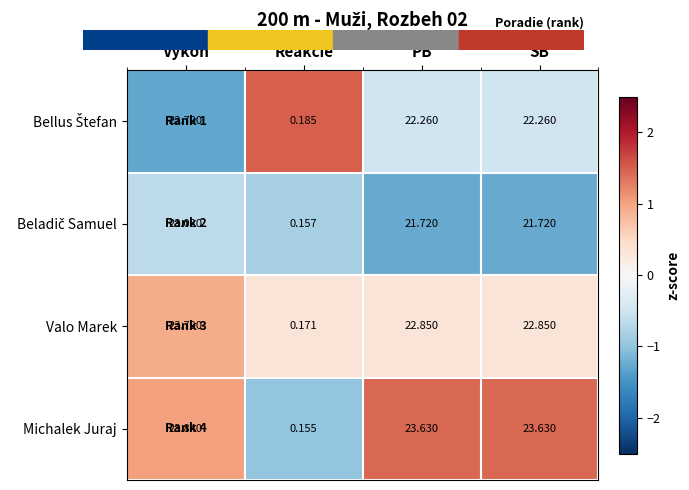

Which series has the largest range (max minus min)?

Michalek Juraj